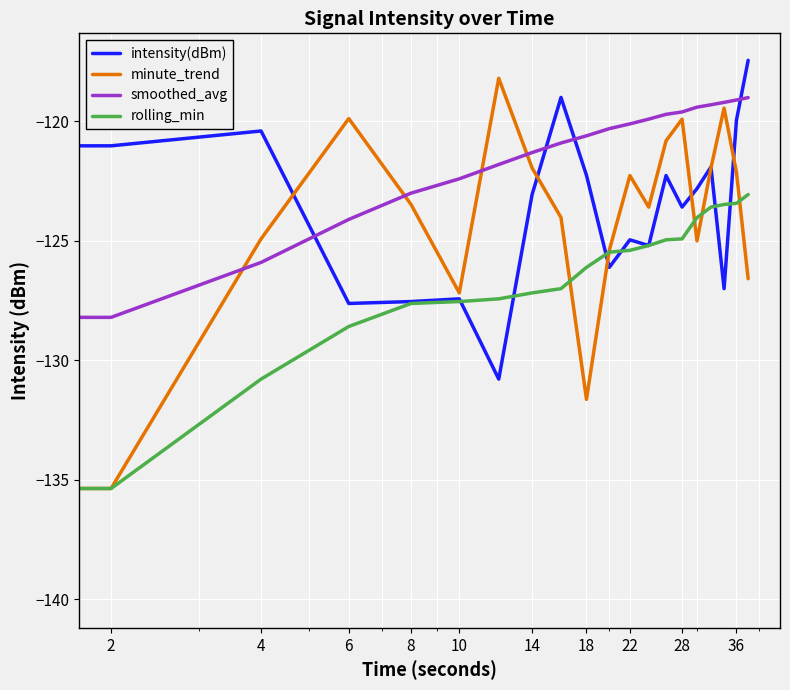

Which series has the largest range (max minus min)?

intensity(dBm)